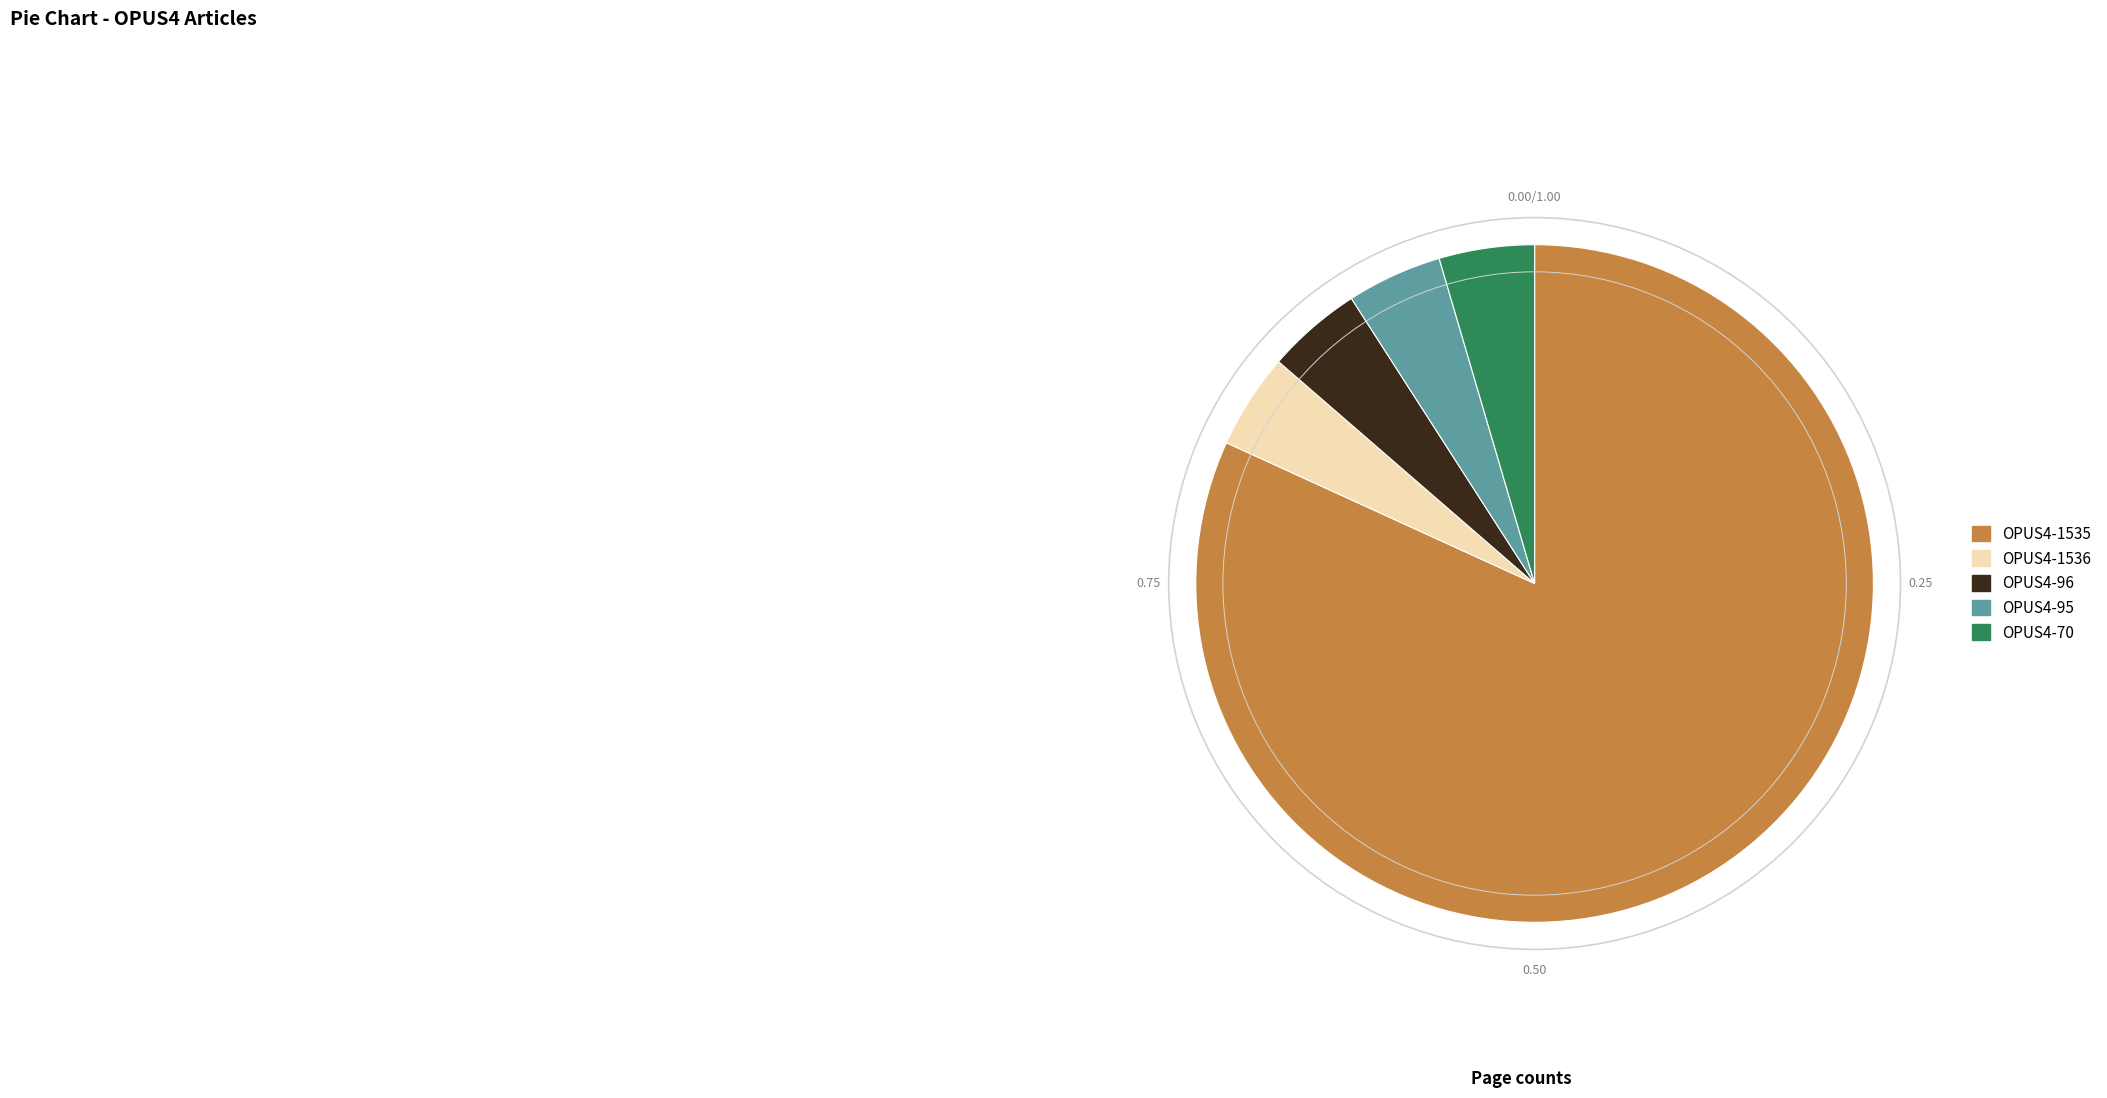

Does OPUS4-1535 represent more than half of the total?

Yes